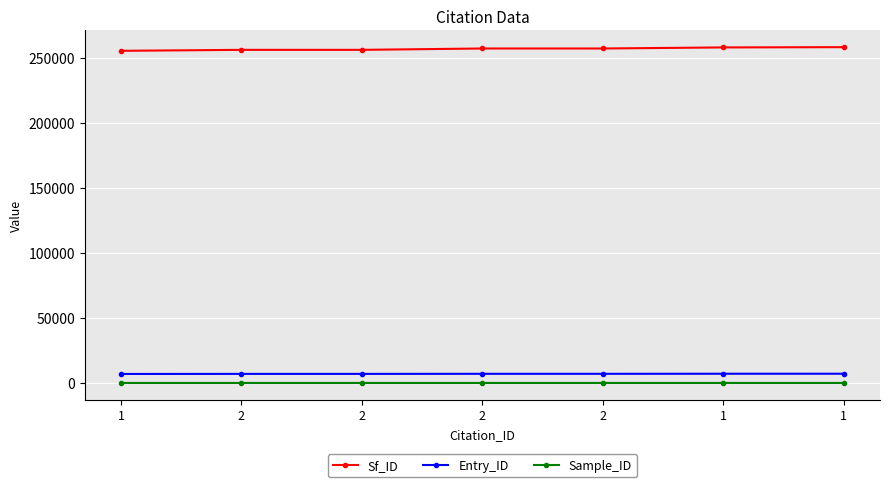

How many categories are shown in the chart?

7